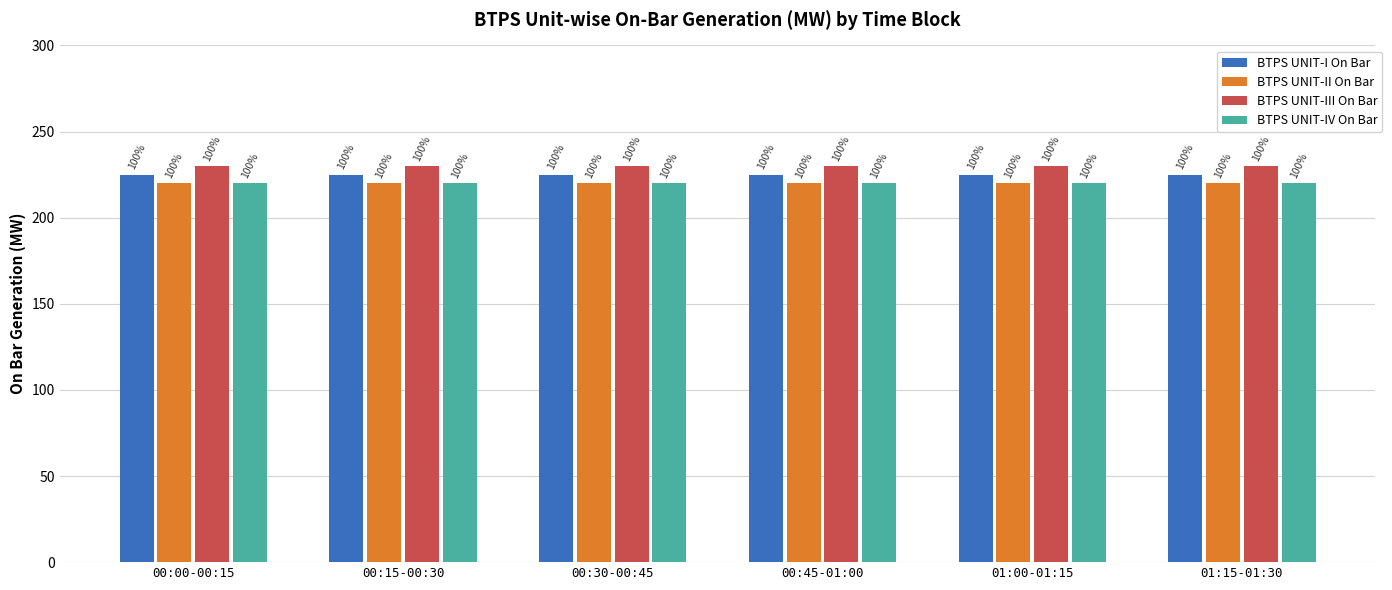

How many bars are there in each group?

4